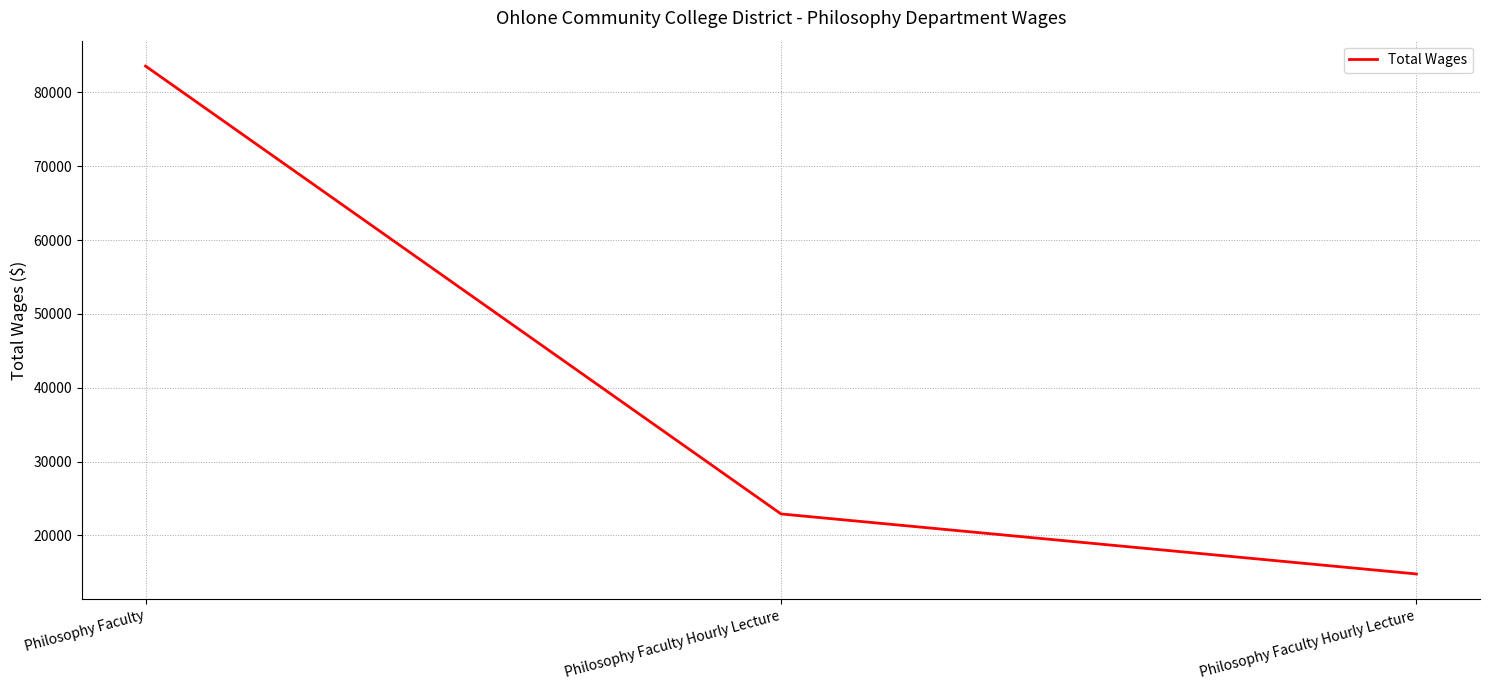

What is the label of the 2nd point from the right?

Philosophy Faculty Hourly Lecture